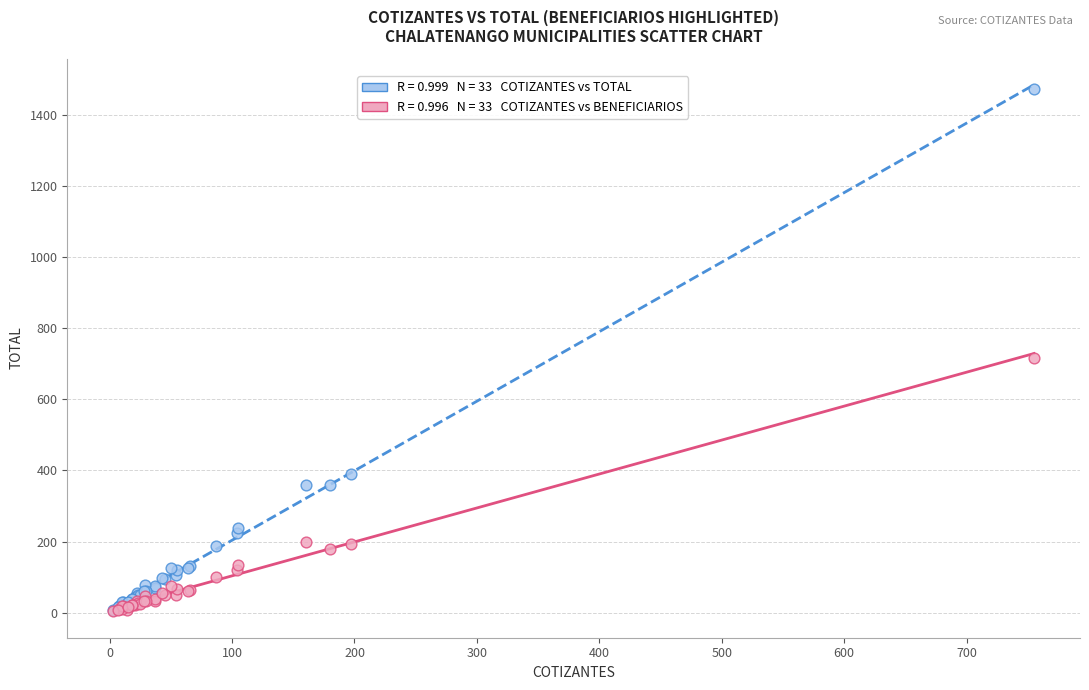

Across all series, what Y value is closest to 738?

717